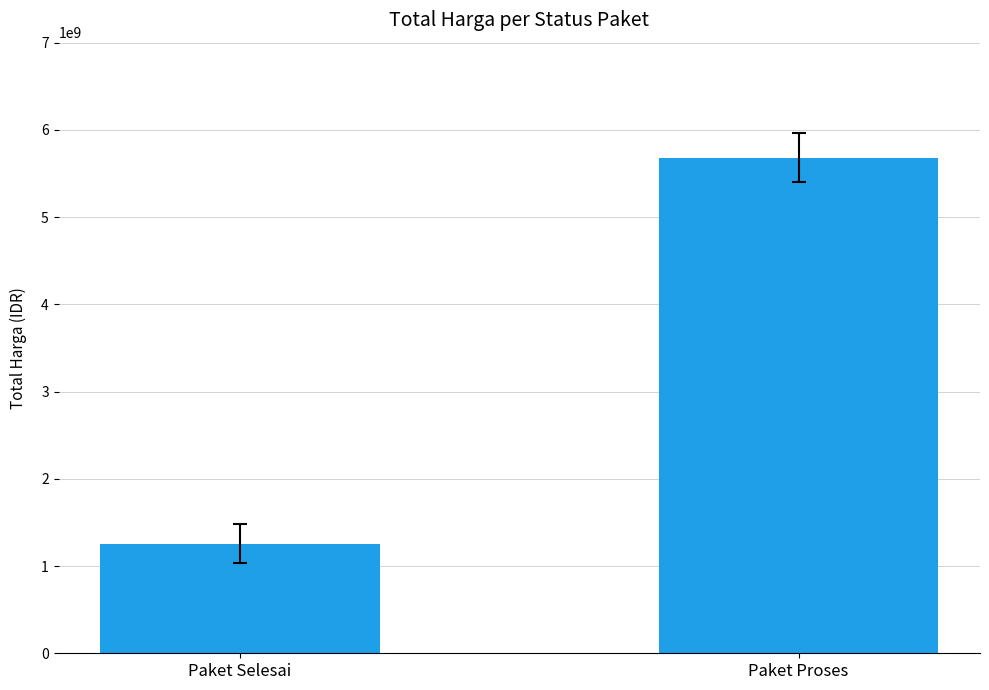

Which label corresponds to the largest value in the chart?

Paket Proses